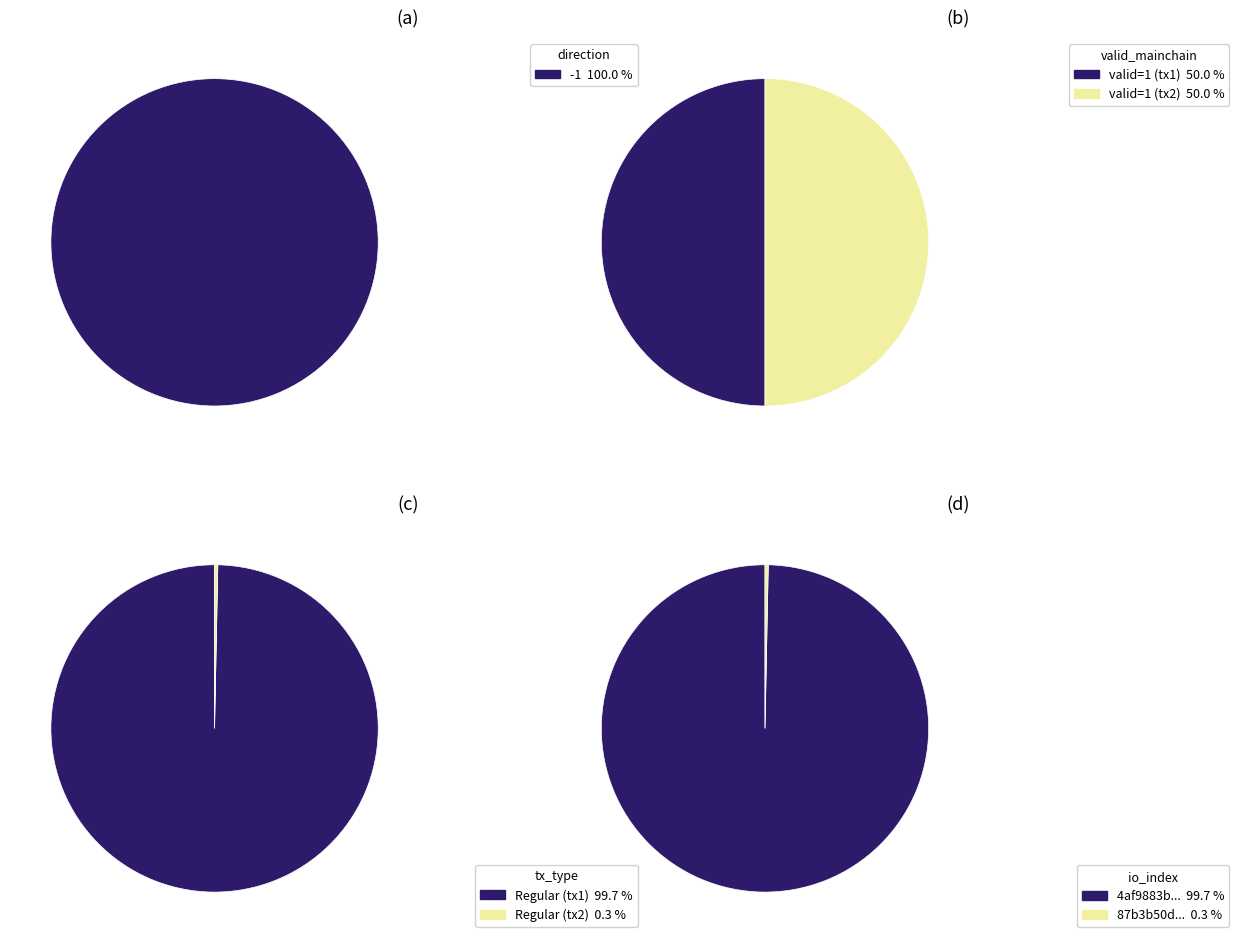

To the nearest percent, what is the difference between the largest and smallest slice percentages?

100%